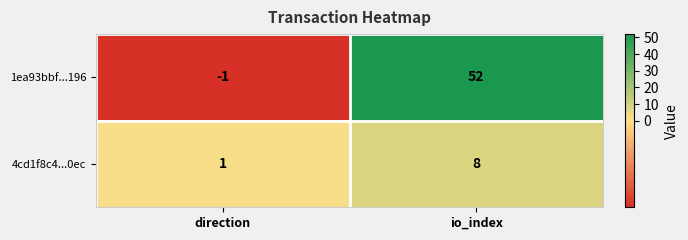

The 1ea93bbf...196 series shows 78 at io_index. True or false?

False